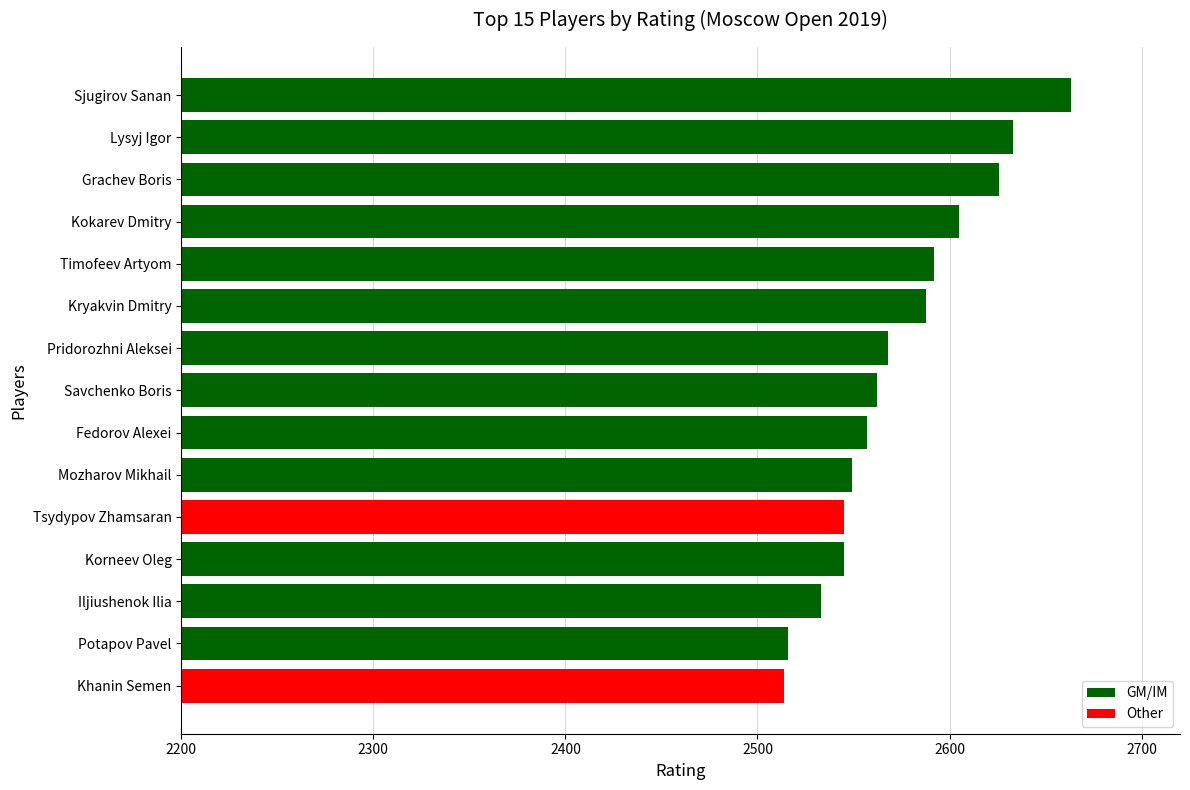

Count the number of categories in the chart.

15